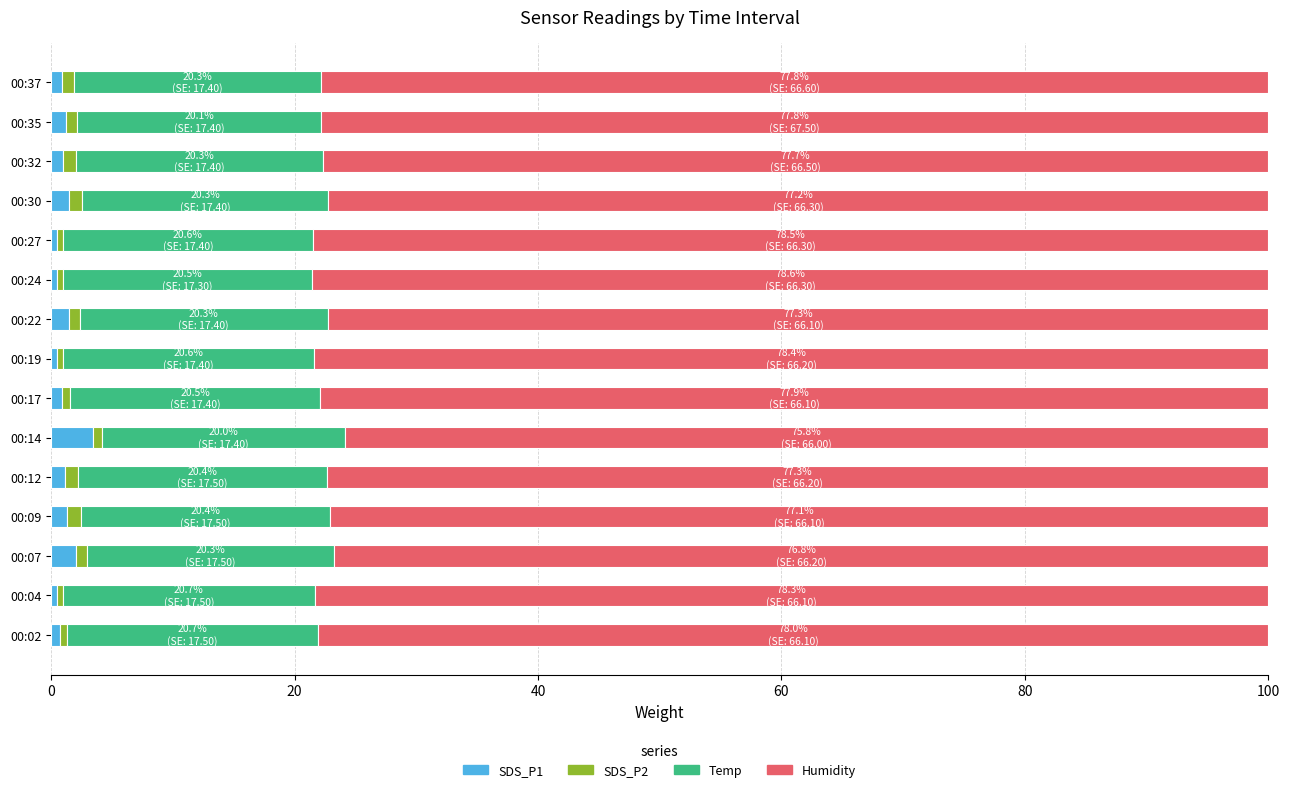

What is the average value of the SDS_P1 series?

1.2